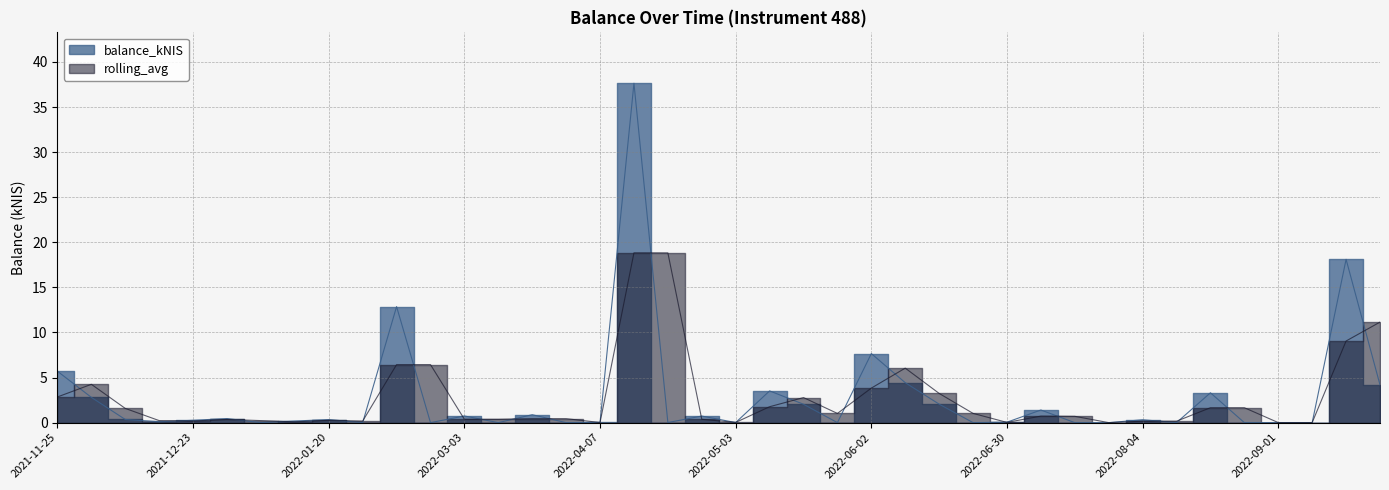

At which category is the sum across all series the highest?

2022-04-14